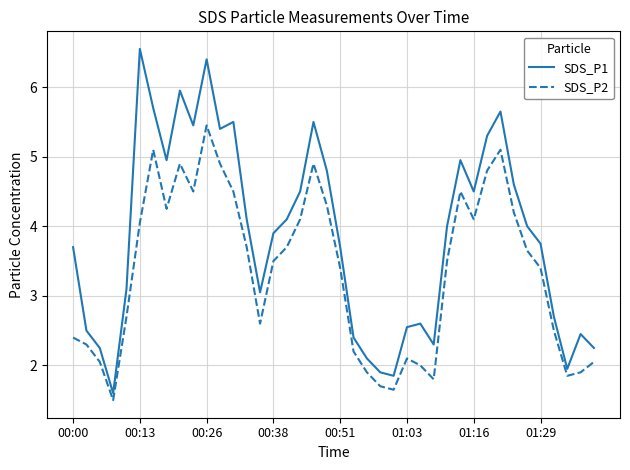

How many lines are shown in the chart?

2